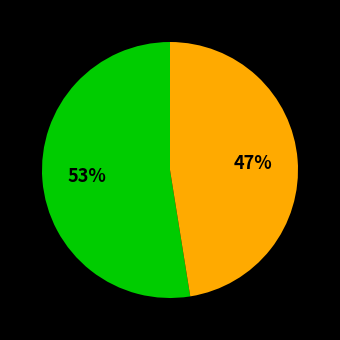

Is there any slice that represents more than half of the pie?

Yes